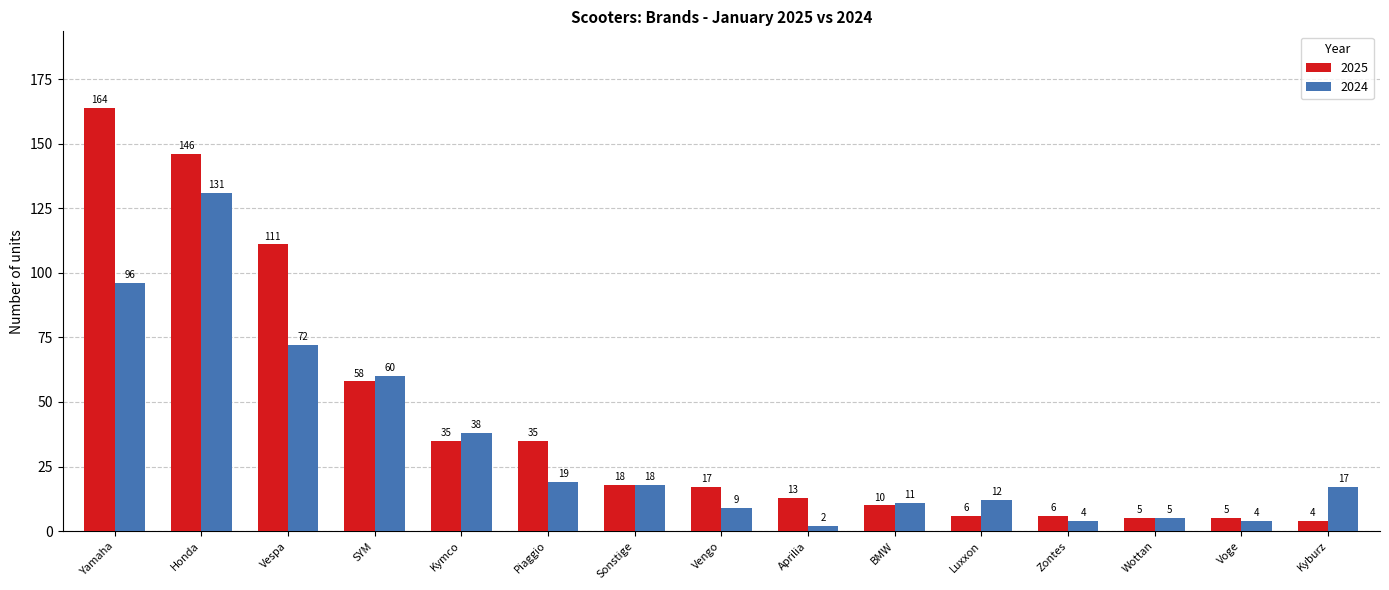

What is the average value of the 2025 series?

42